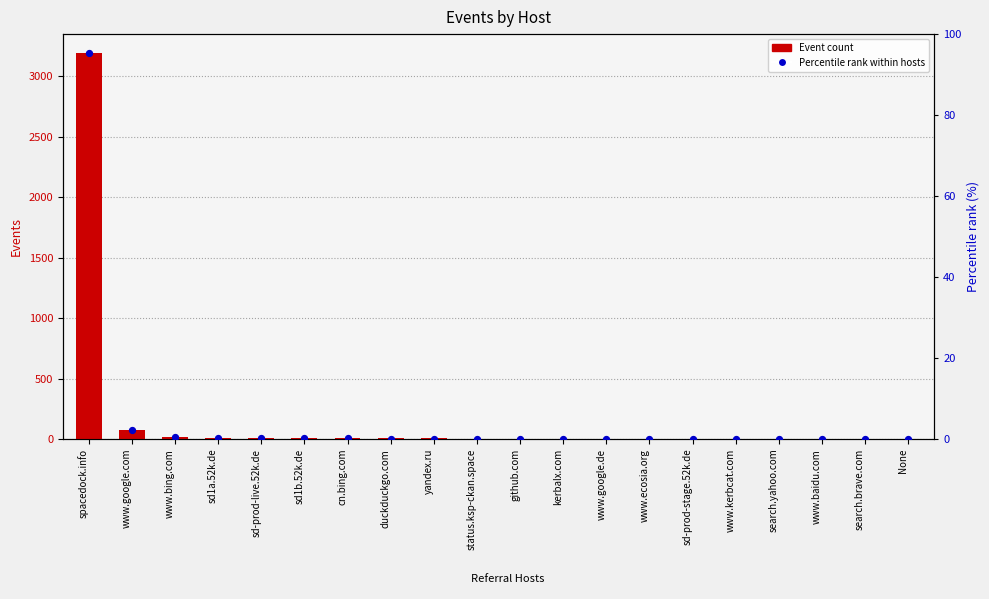

Which series has the largest total across all categories?

Event count